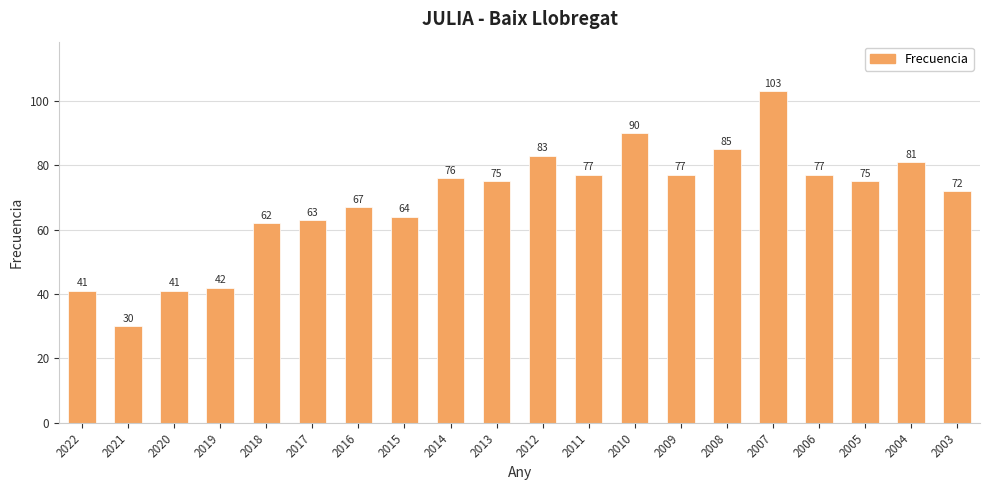

What is the sum of all values?

1381